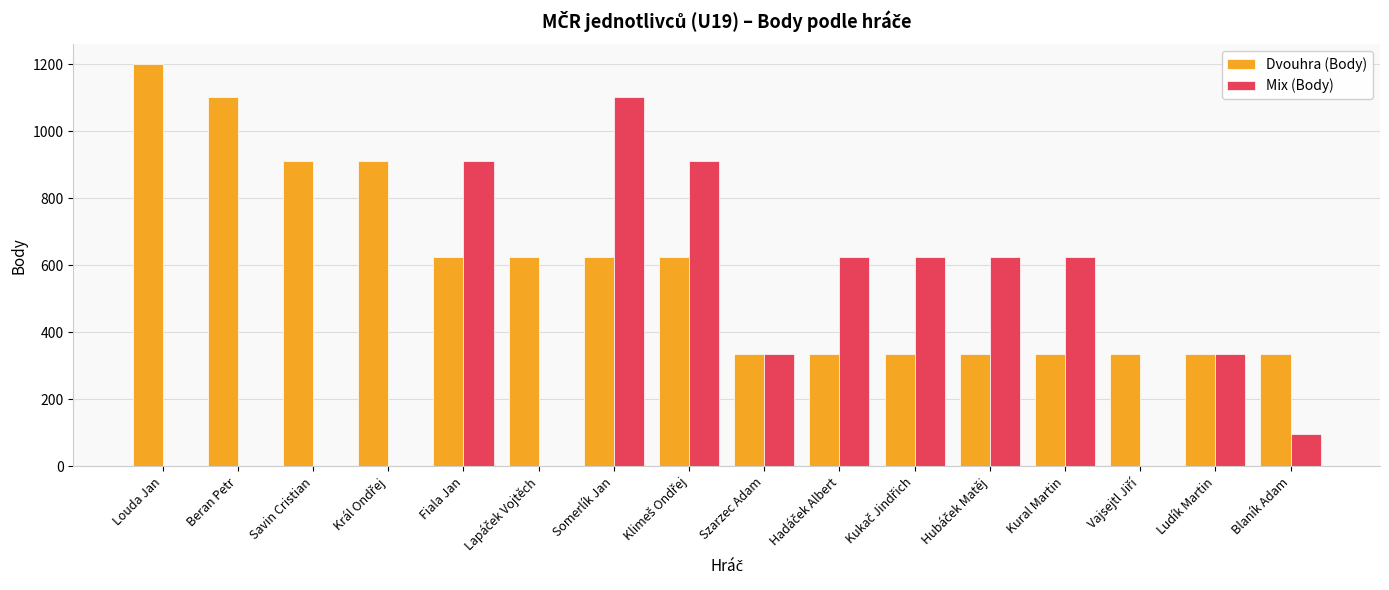

What is the difference between the Dvouhra (Body) values at Louda Jan and Somerlík Jan?

576